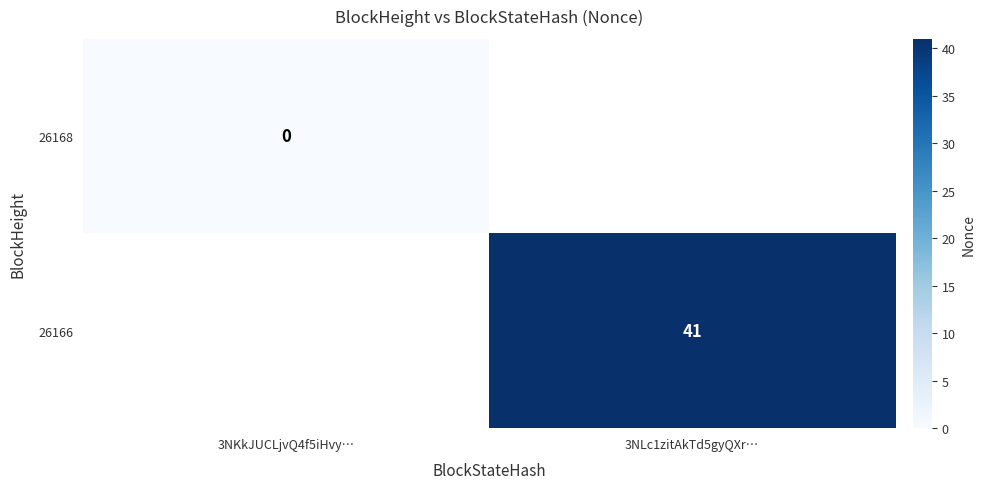

At how many categories does at least one series exceed 11?

1